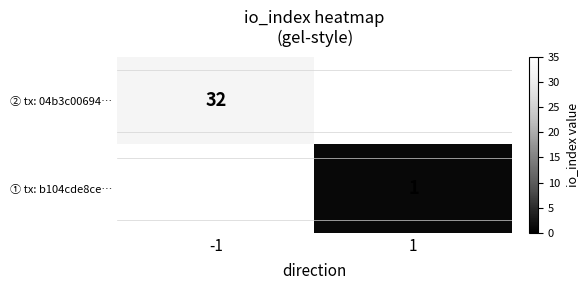

True or false: ② tx: 04b3c00694… has a value of 54 at -1.

False